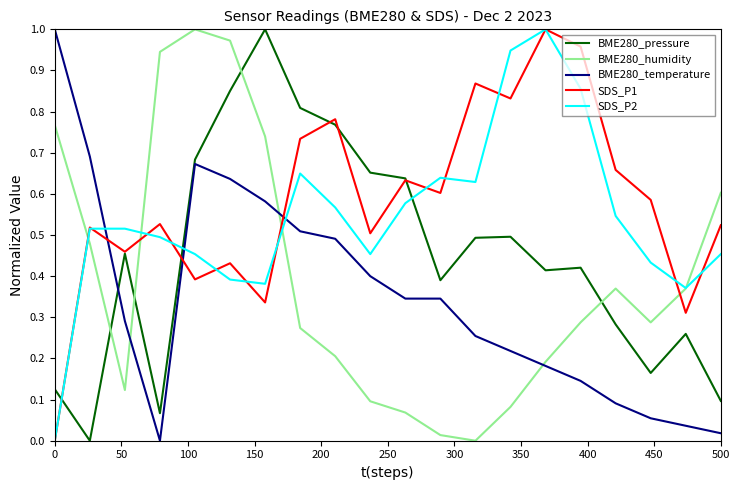

How many values in BME280_pressure are above zero?

19